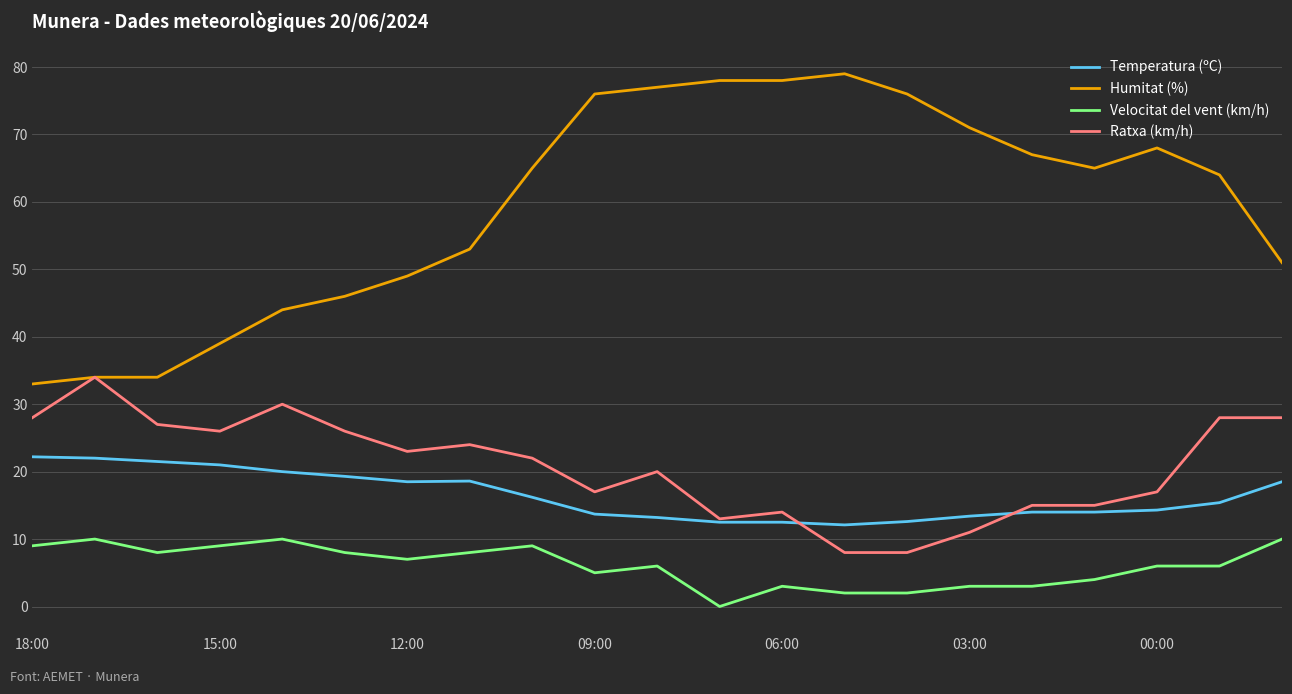

True or false: Humitat (%) and Velocitat del vent (km/h) cross at least once.

False